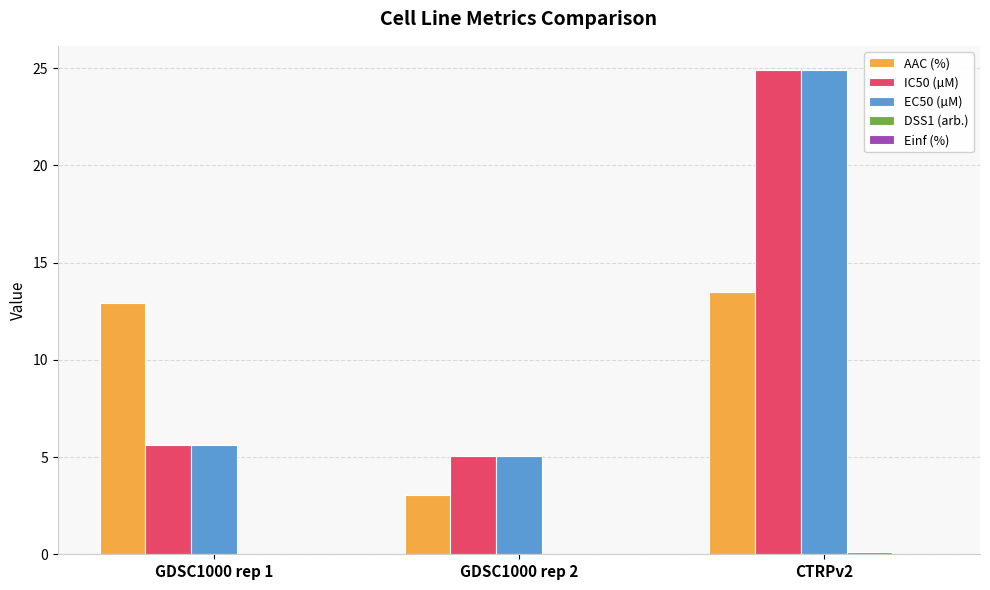

What is the maximum value shown in the chart?

24.9